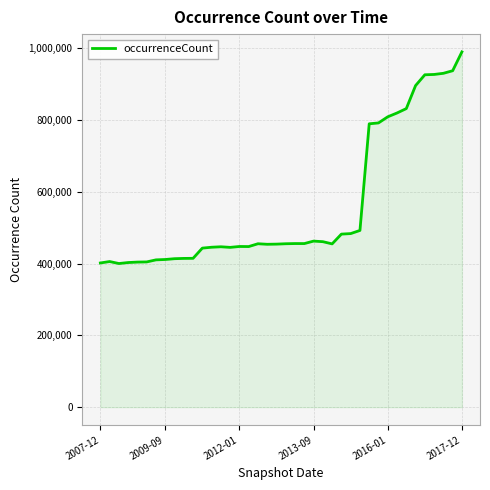

What is the greatest value displayed?

989216